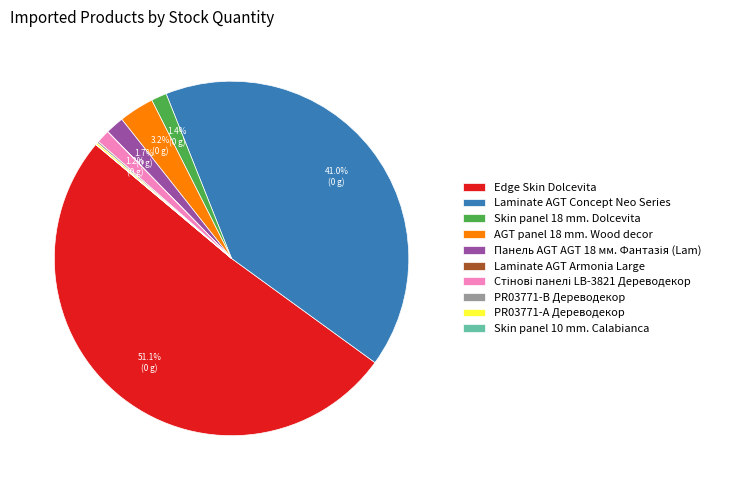

Which category has the biggest portion of the pie?

Edge Skin Dolcevita